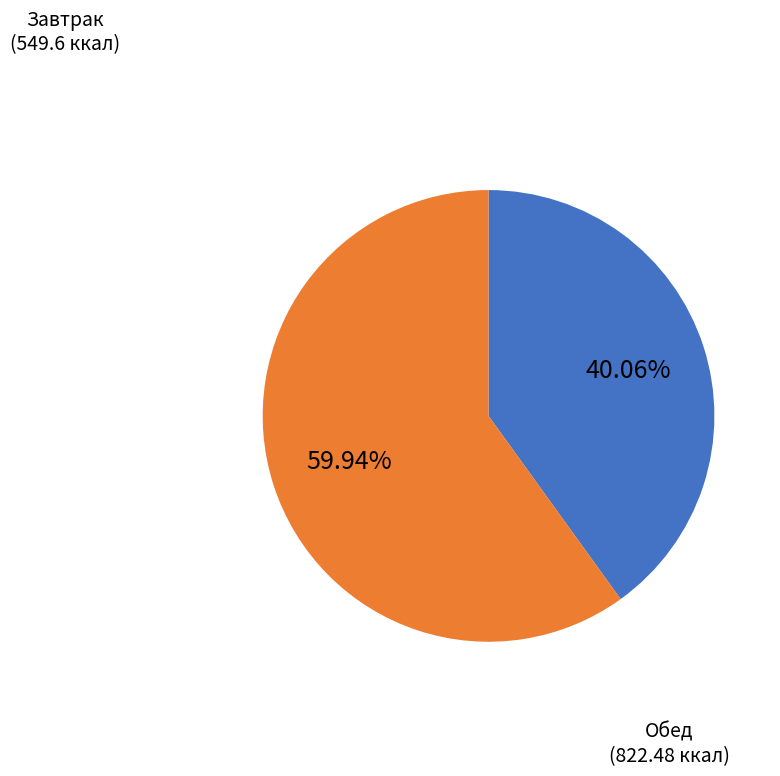

How many segments does this pie chart have?

2